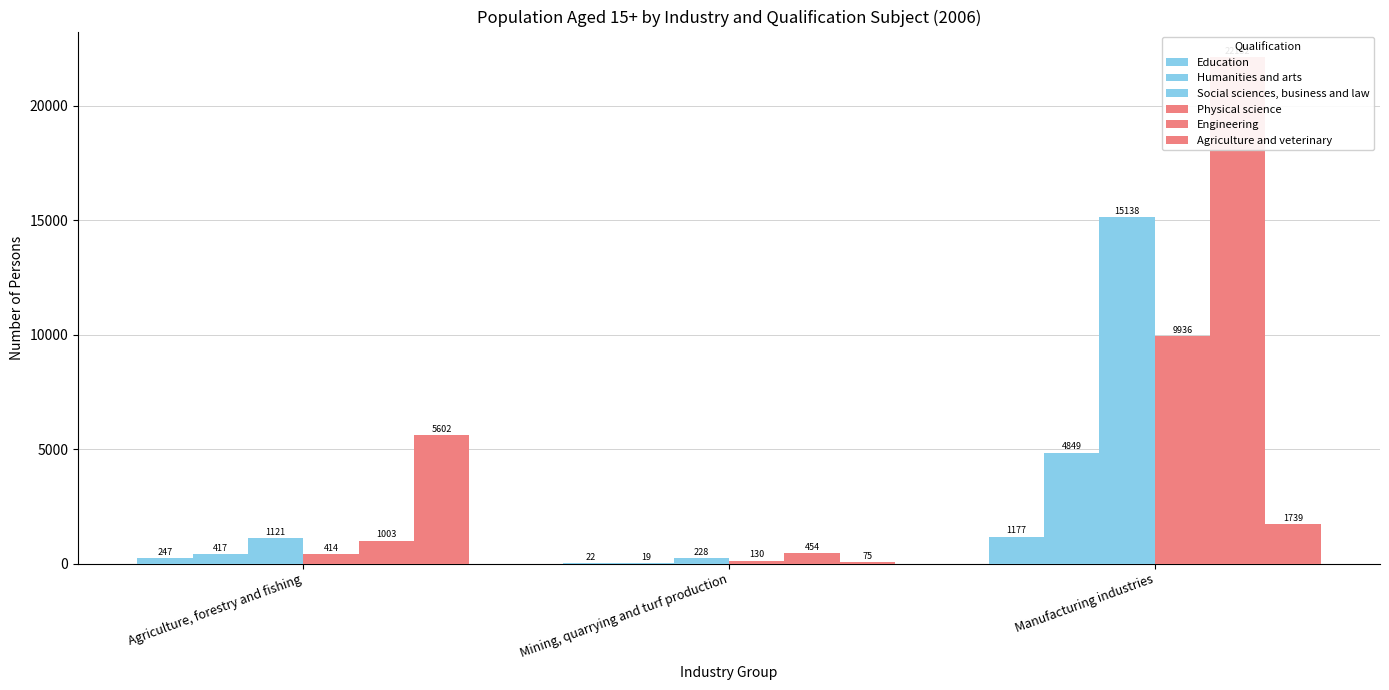

At Agriculture, forestry and fishing, list the series in order from smallest to largest.

Education, Physical science, Humanities and arts, Engineering, Social sciences, business and law, Agriculture and veterinary